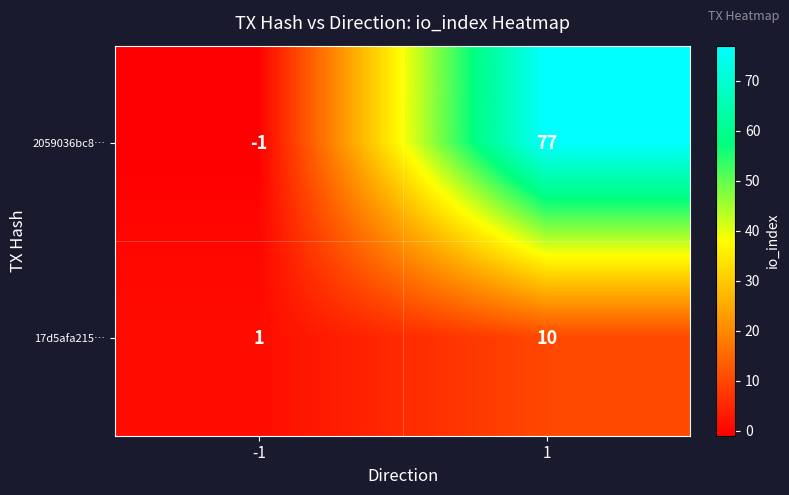

Rank the series at -1 from lowest to highest value.

2059036bc8…, 17d5afa215…